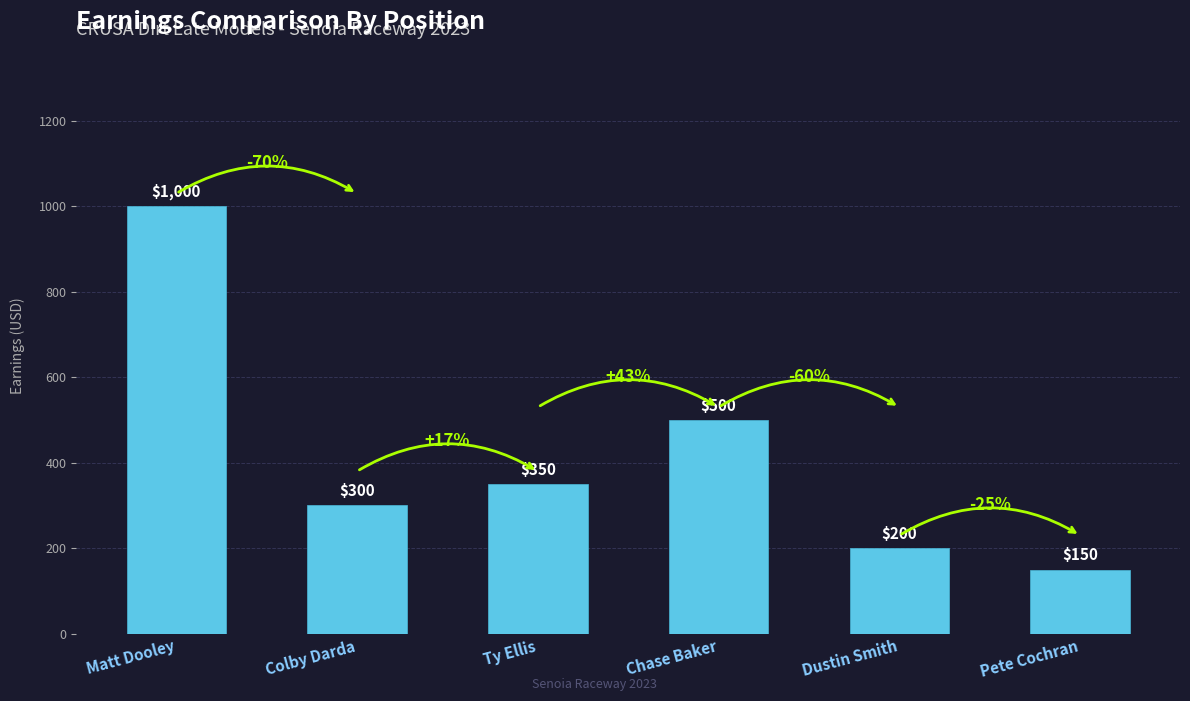

List the labels in order of value, largest first.

Matt Dooley, Chase Baker, Ty Ellis, Colby Darda, Dustin Smith, Pete Cochran